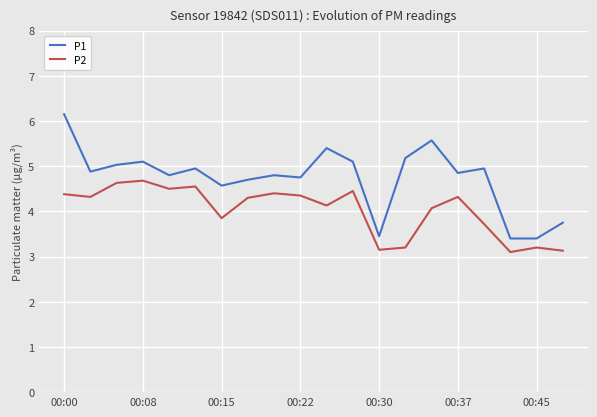

Which series has the widest spread of values?

P1